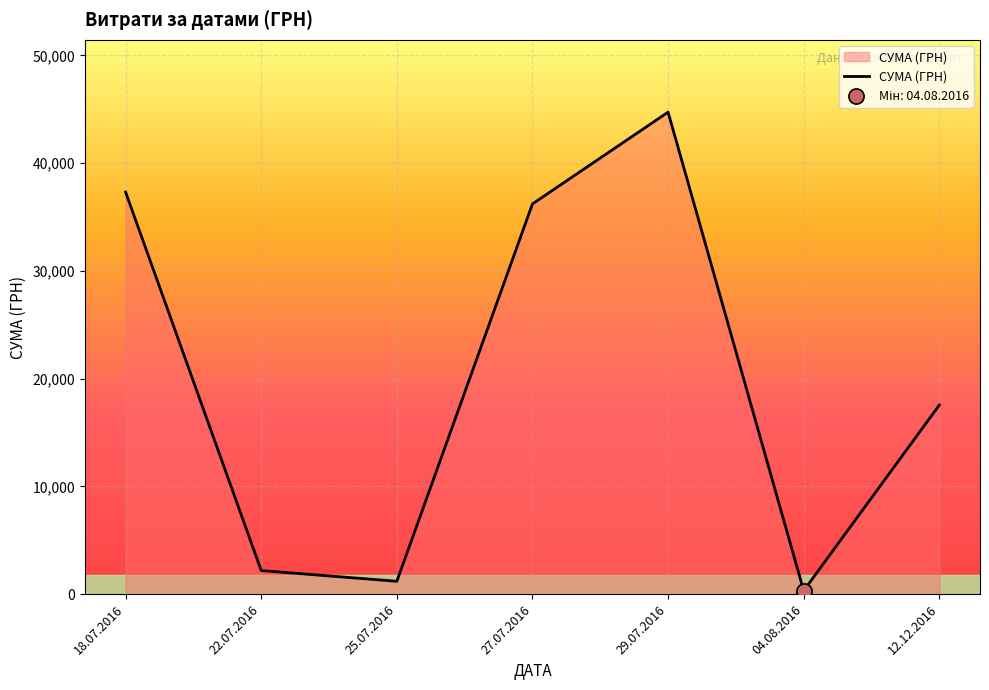

Which has a higher value, 27.07.2016 or 12.12.2016?

27.07.2016